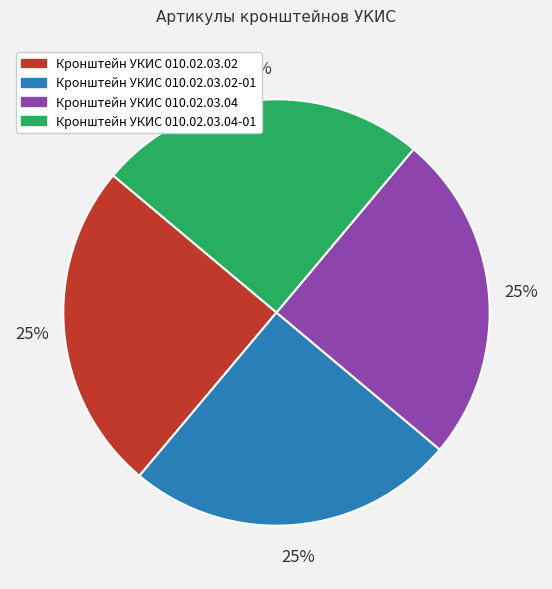

To the nearest percent, what is the average slice percentage?

25%